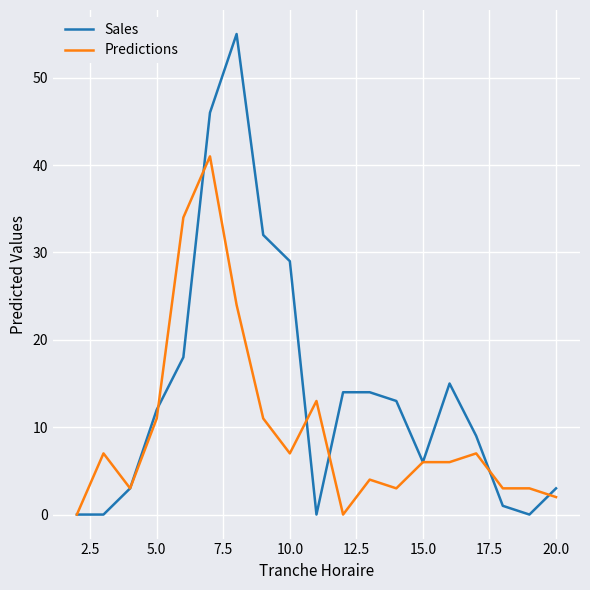

Which series has the widest spread of values?

Sales